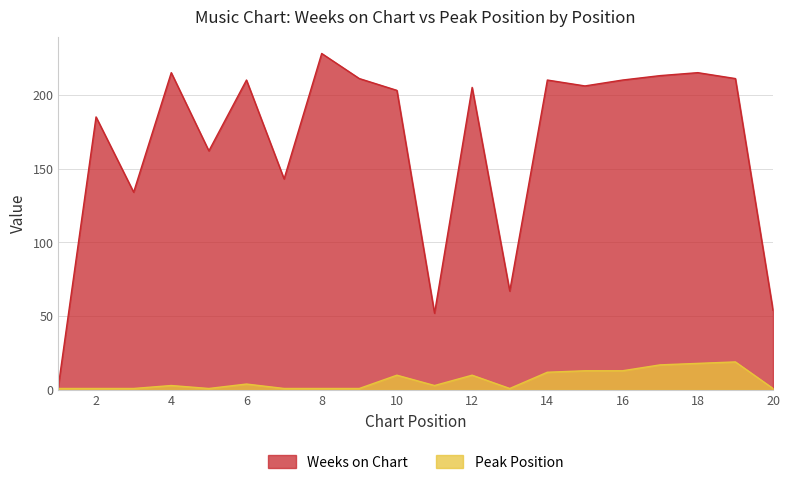

List the series in order of their peak value, lowest first.

Peak Position, Weeks on Chart